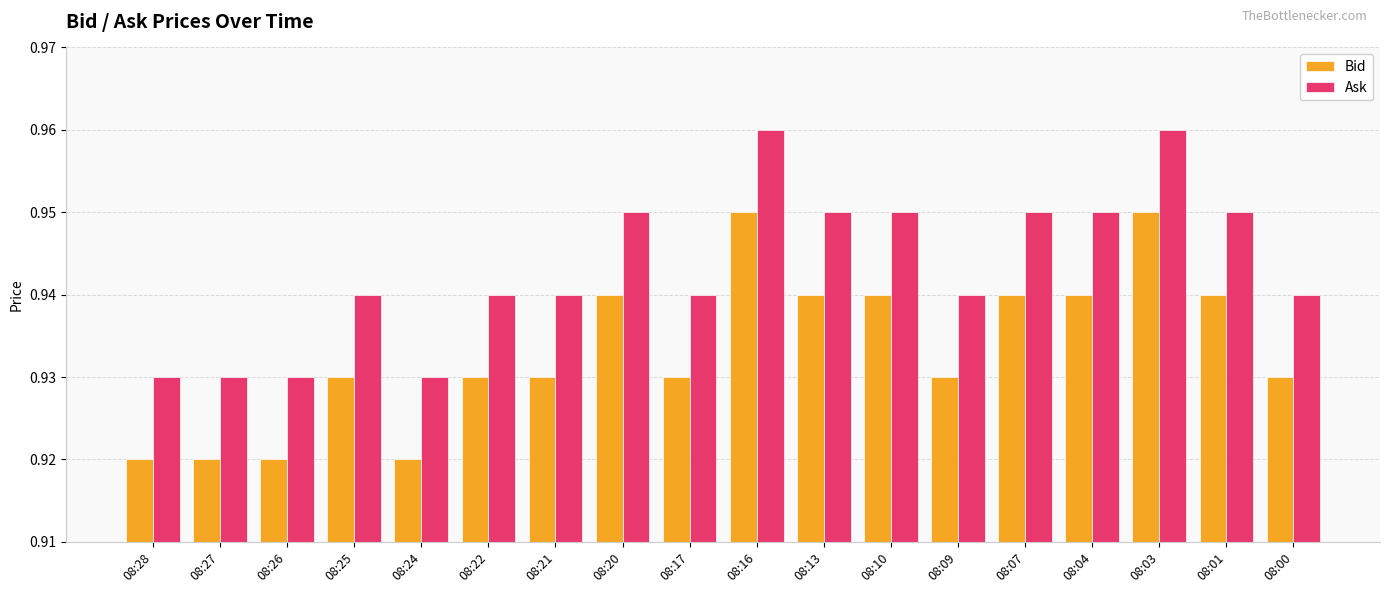

The Ask series shows 1.4 at 08:27. True or false?

False